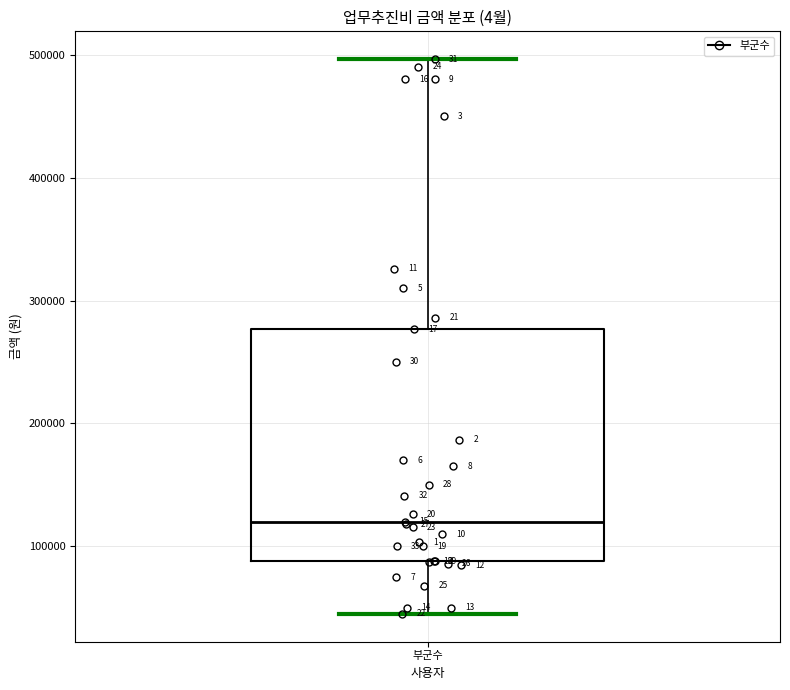

Read this box plot against the y-axis: the position of the median line, the range covered by the box, and the ends of both whiskers. The values are not printed on the chart, so give them approximately, as read against the axis.

median 120000, box 90000 to 280000, whiskers 50000 to 500000